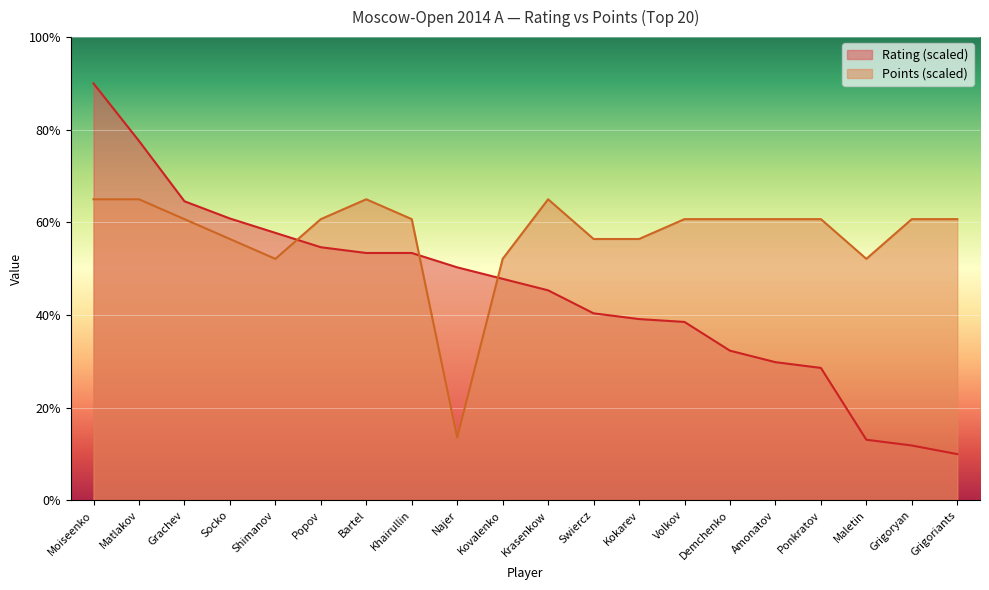

Rank the series by their maximum value, from lowest to highest.

Points (scaled), Rating (scaled)